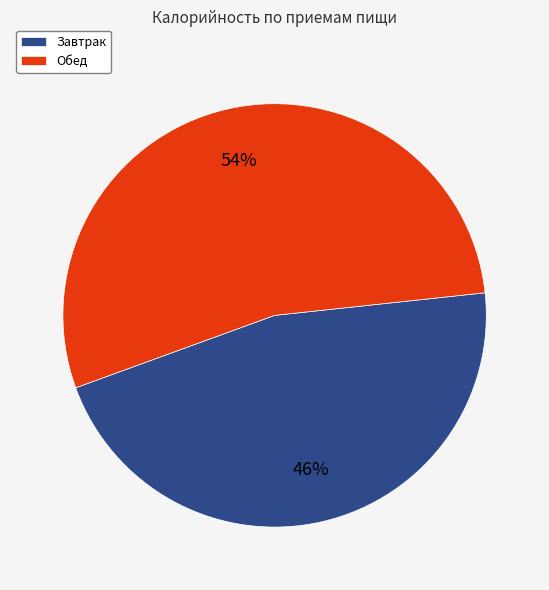

How many segments does this pie chart have?

2